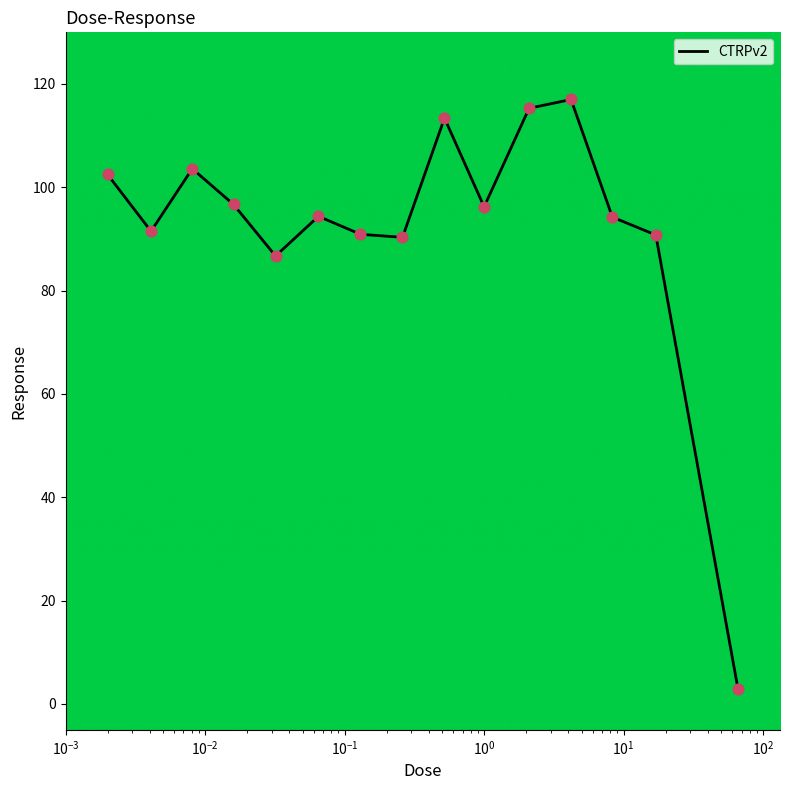

What is the minimum value shown in the chart?

2.9